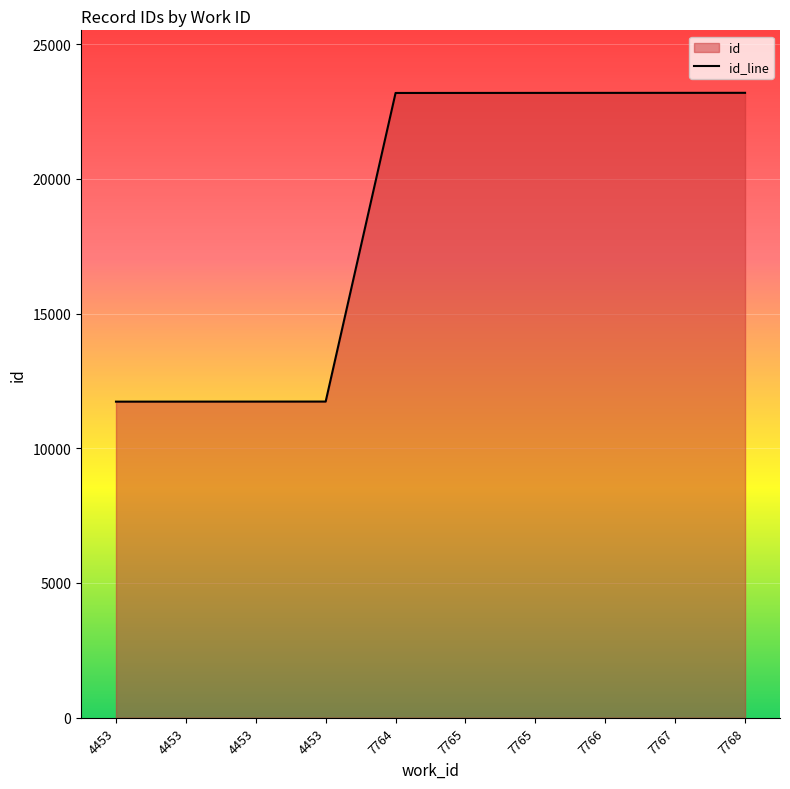

True or false: the data shows 35247 at 7765.

False